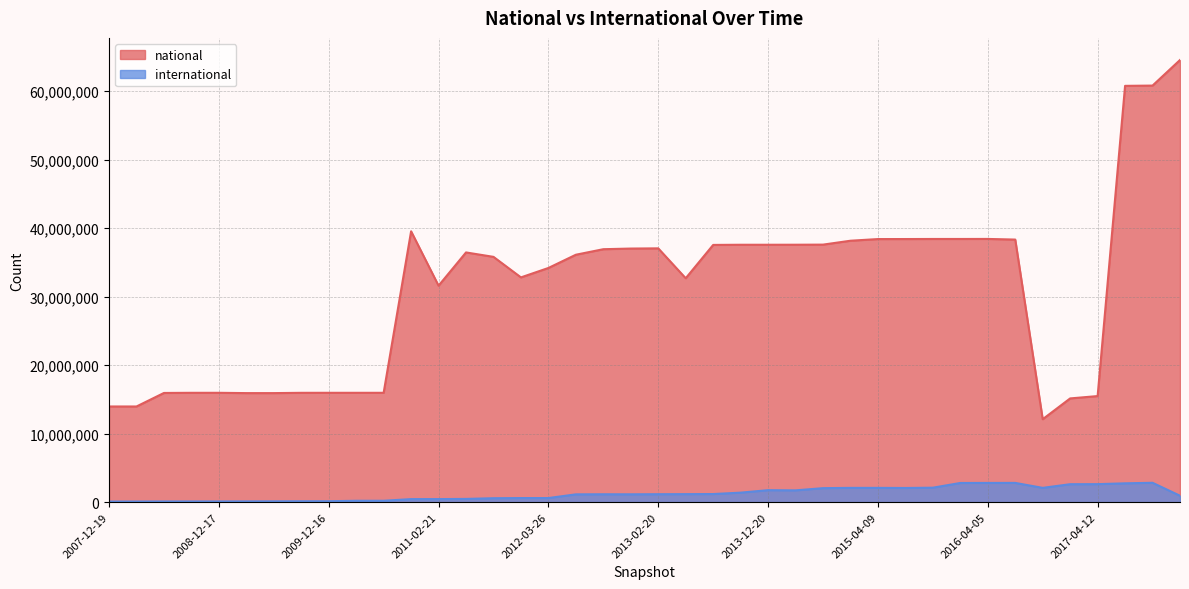

How many interior local peaks does the international series have?

5